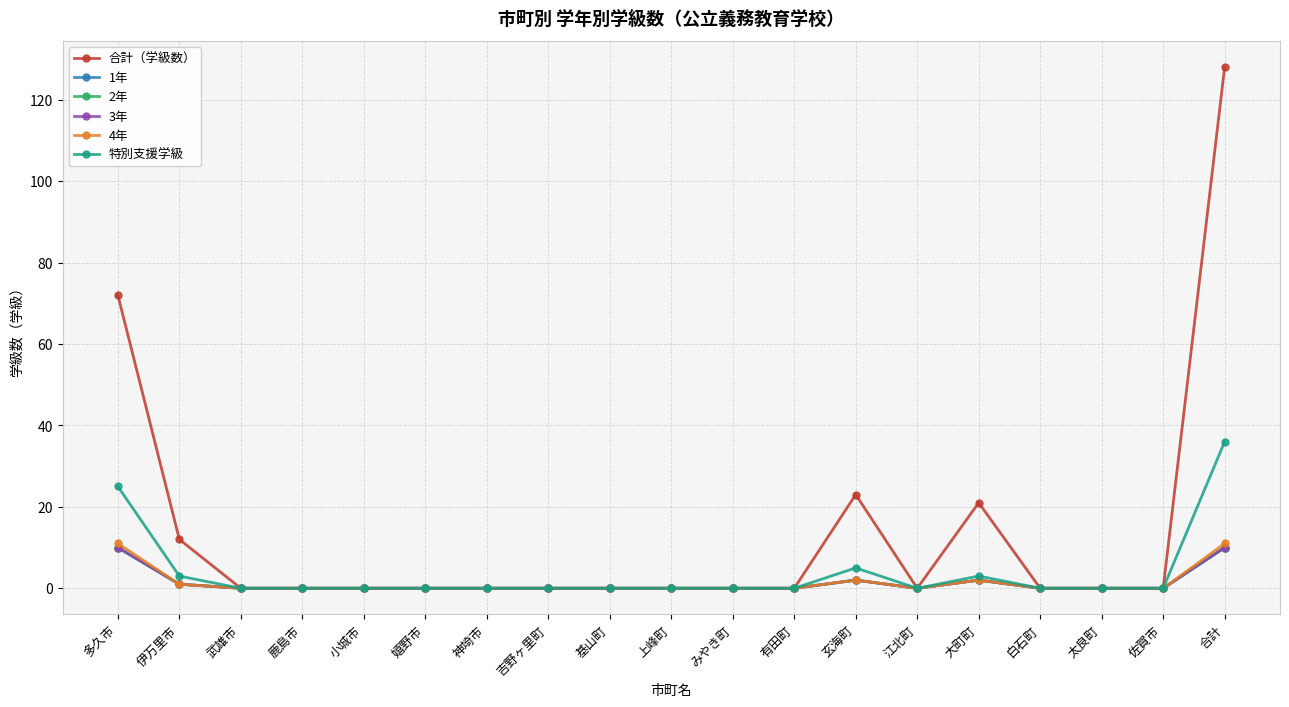

At how many categories does at least one series exceed 125?

1